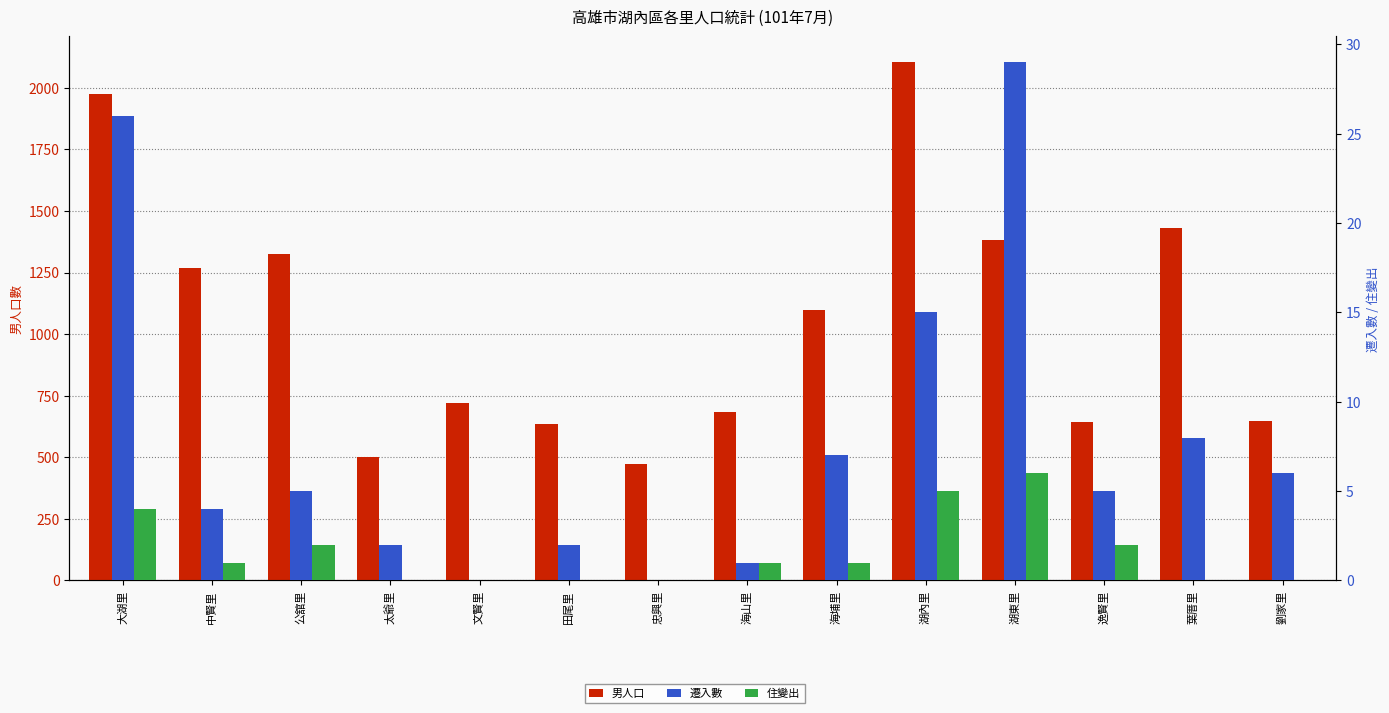

Reading left to right, what are all the values shown in this chart?

男人口: 大湖里=1974	中賢里=1270	公舘里=1325	太爺里=500	文賢里=719	田尾里=637	忠興里=471	海山里=685	海埔里=1098	湖內里=2103	湖東里=1381	逸賢里=643	葉厝里=1431	劉家里=646
遷入數: 大湖里=26	中賢里=4	公舘里=5	太爺里=2	文賢里=0	田尾里=2	忠興里=0	海山里=1	海埔里=7	湖內里=15	湖東里=29	逸賢里=5	葉厝里=8	劉家里=6
住變出: 大湖里=4	中賢里=1	公舘里=2	太爺里=0	文賢里=0	田尾里=0	忠興里=0	海山里=1	海埔里=1	湖內里=5	湖東里=6	逸賢里=2	葉厝里=0	劉家里=0